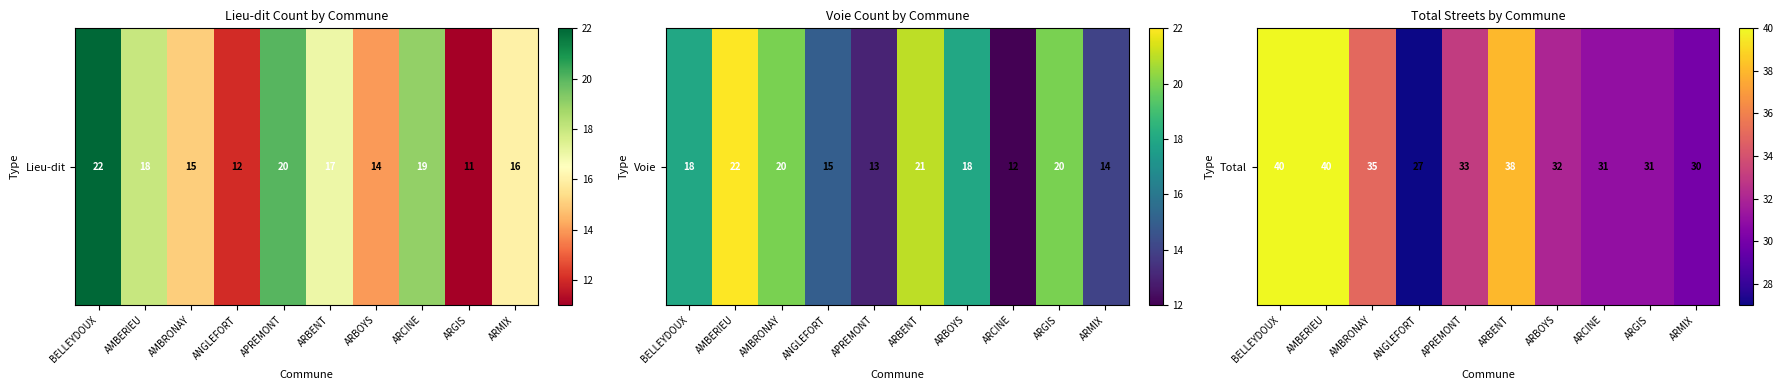

Rank the categories by value from lowest to highest.

ANGLEFORT, ARMIX, ARCINE, ARGIS, ARBOYS, APREMONT, AMBRONAY, ARBENT, BELLEYDOUX, AMBERIEU